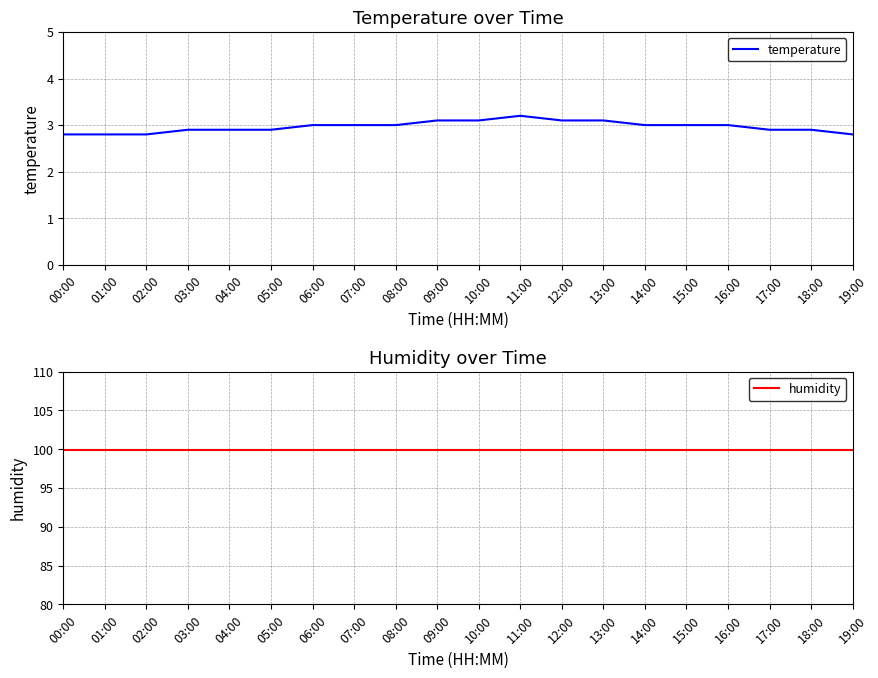

What is the maximum value shown in the chart?

99.9